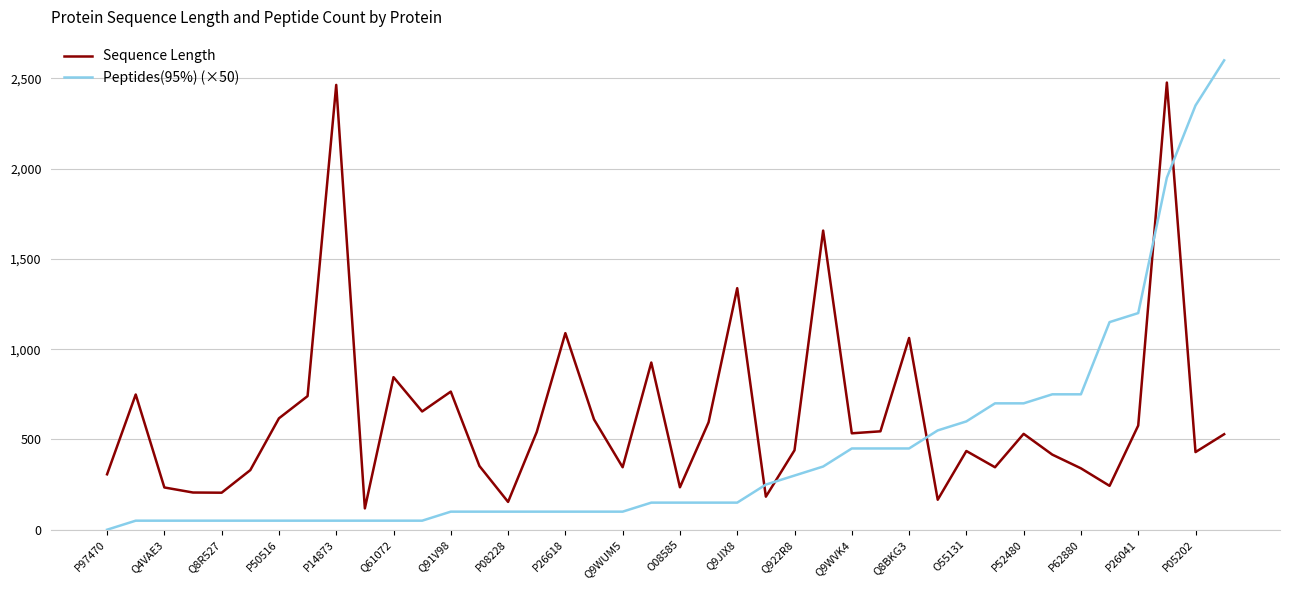

Which series has the largest total across all categories?

Sequence Length